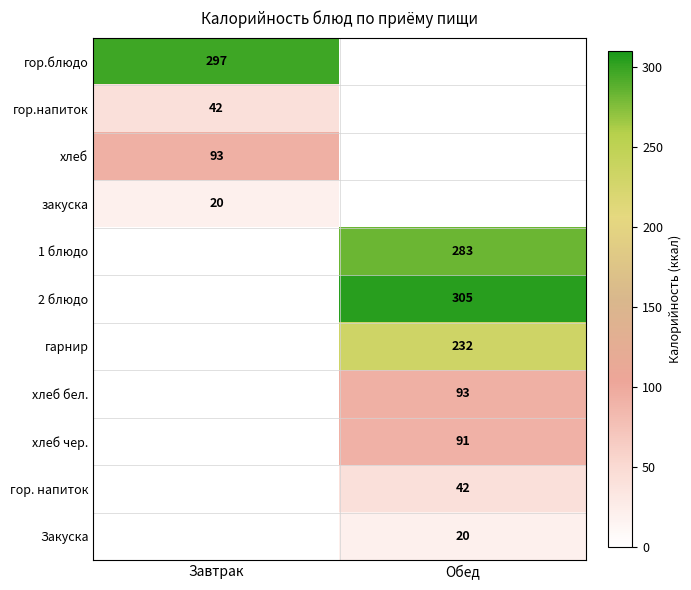

Is the value of хлеб at Завтрак greater than the value of закуска at Завтрак?

Yes